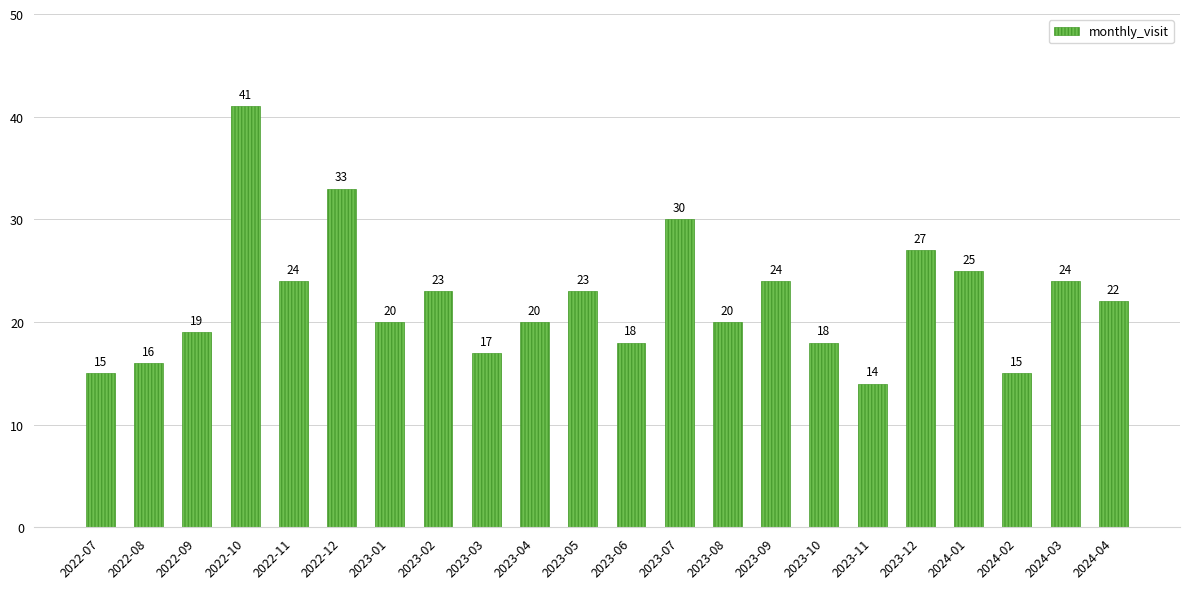

What is the average value?

22